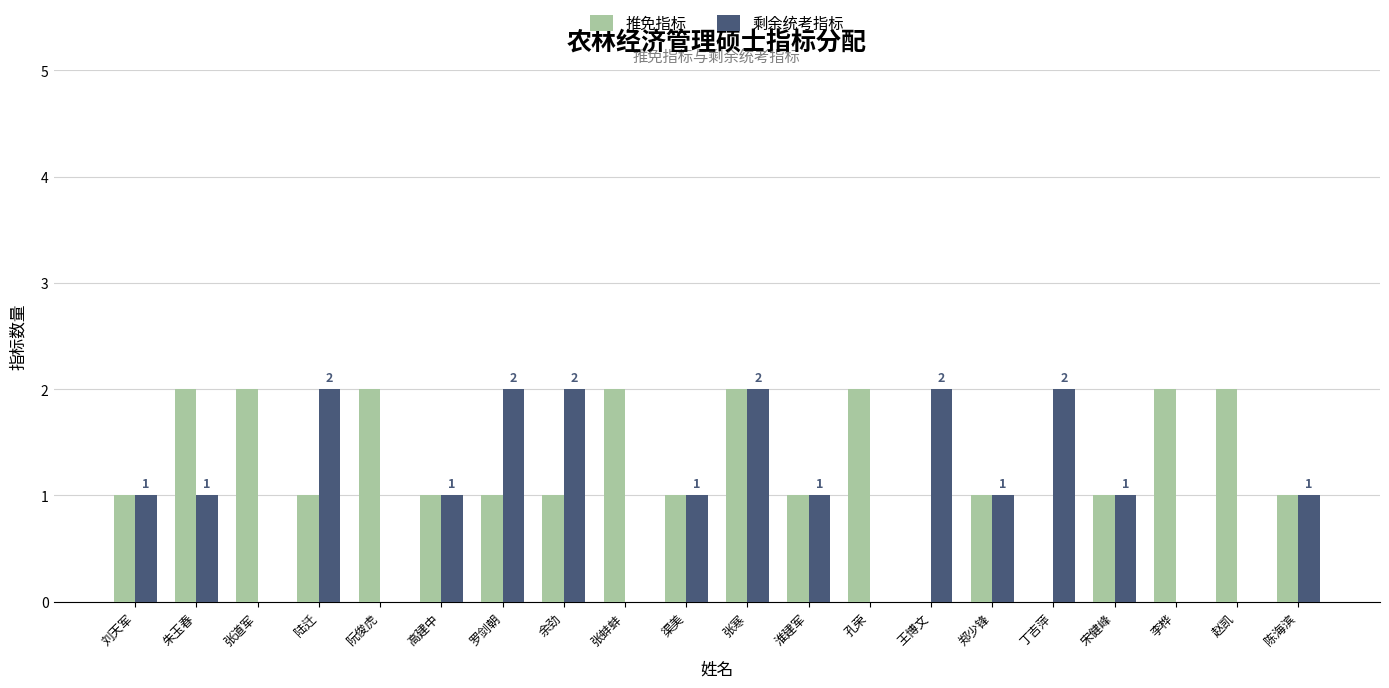

What is the total value across all series at 陈海滨?

2